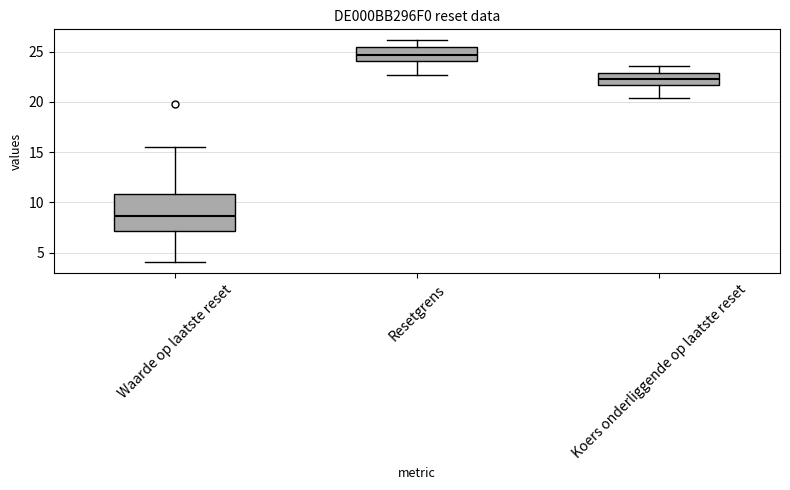

Where does the lower whisker of the box for Koers onderliggende op laatste reset end on the y-axis? The values are not printed on the chart, so give them approximately, as read against the axis.

20.5